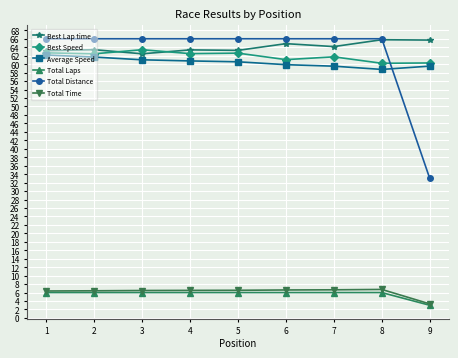

How many lines are shown in the chart?

6